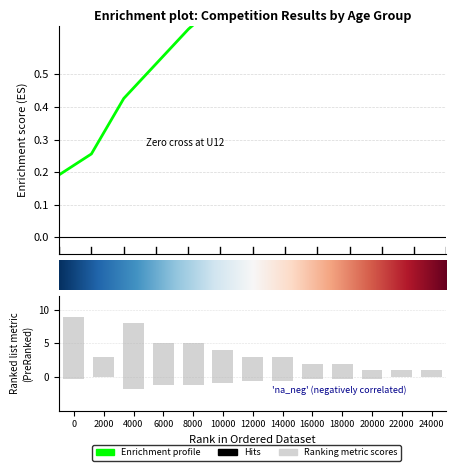

Reading right to left, transcribe all the data shown in this chart.

novice_count: 1.0	1.0	1.0	2.0	2.0	3.0	3.0	4.0	5.0	5.0	8.0	3.0	9.0
primary_count: 0.0	0.0	-0.3	-0.3	-0.3	-0.6	-0.6	-0.9	-1.2	-1.2	-1.8	0.0	-0.3